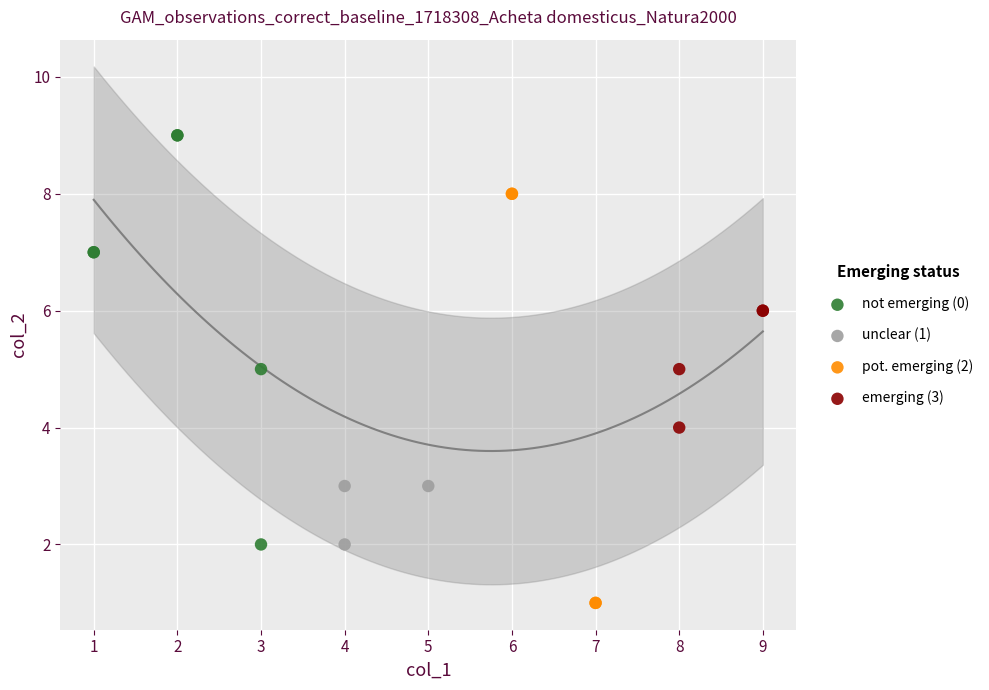

Which series contains the highest Y value?

not emerging (0)